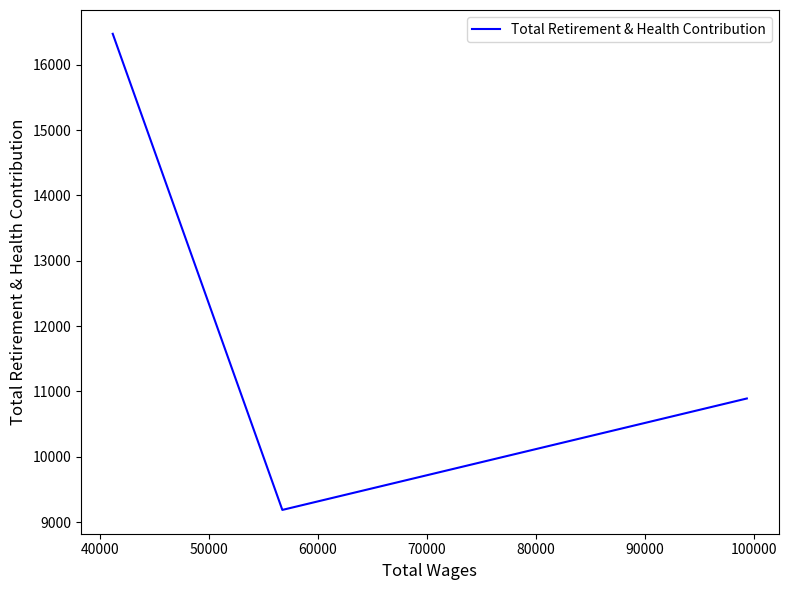

How many data points are less than 10893?

1